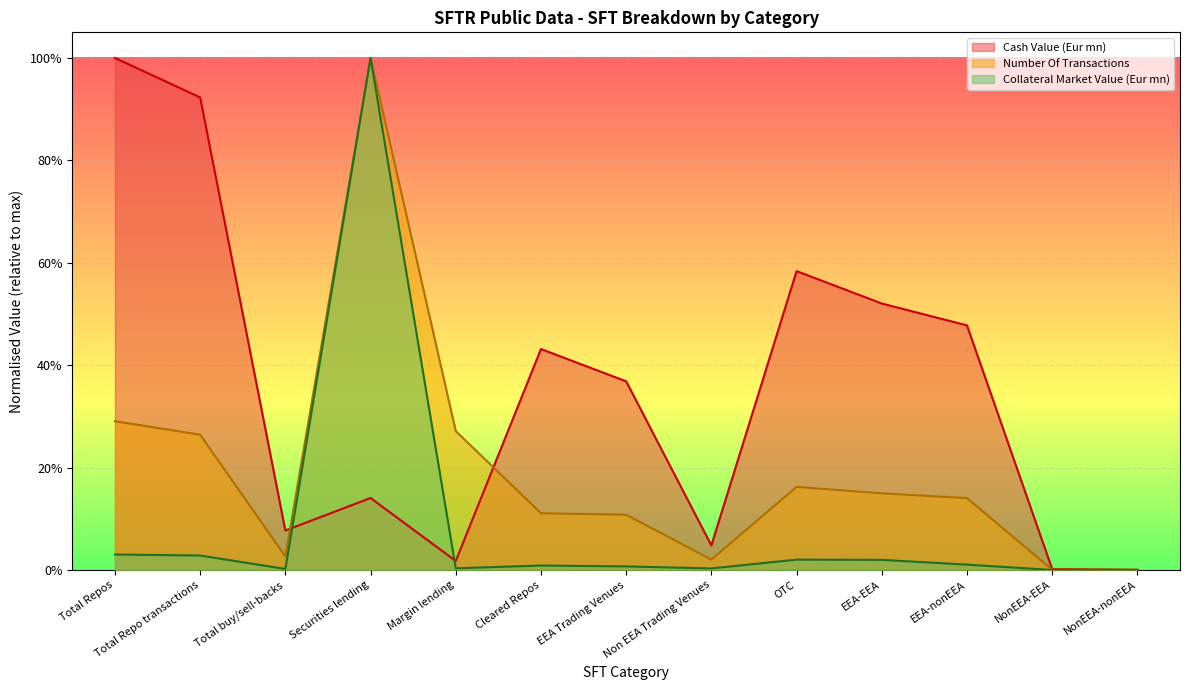

True or false: Number Of Transactions and Collateral Market Value (Eur mn) cross at least once.

False